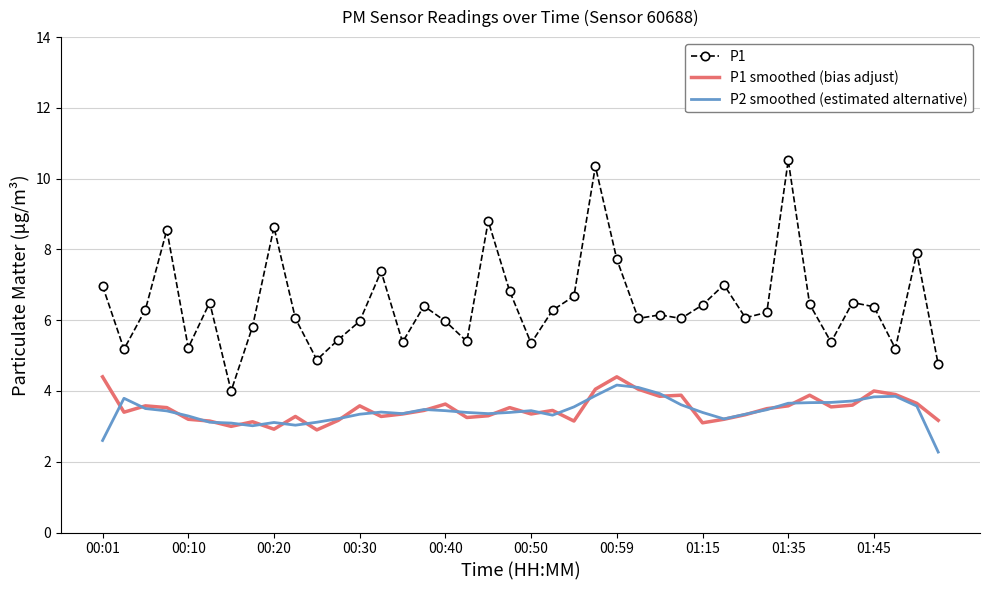

At how many categories does at least one series exceed 5?

37